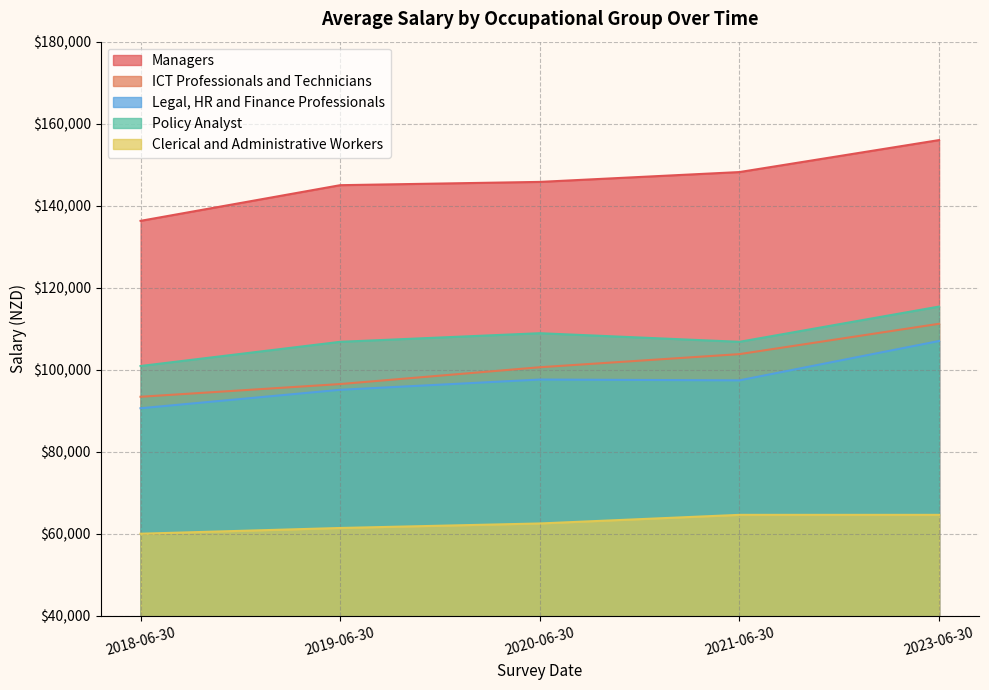

The value of Policy Analyst at 2021-06-30 is 23970. True or false?

False